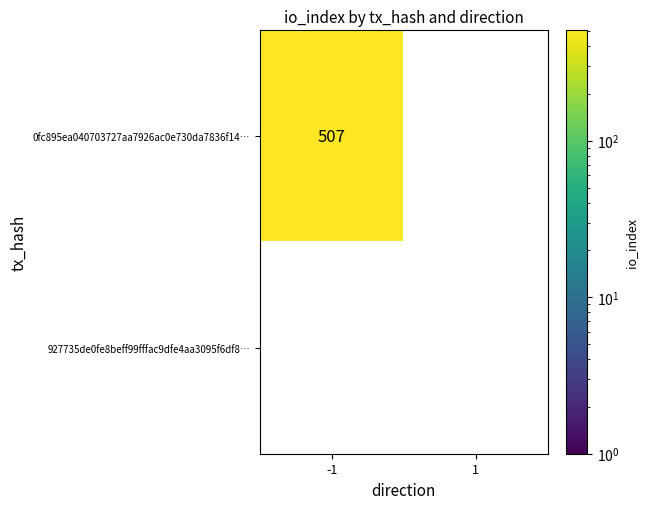

What is the highest value of the 0fc895ea040703727aa7926ac0e730da7836f14 series?

507